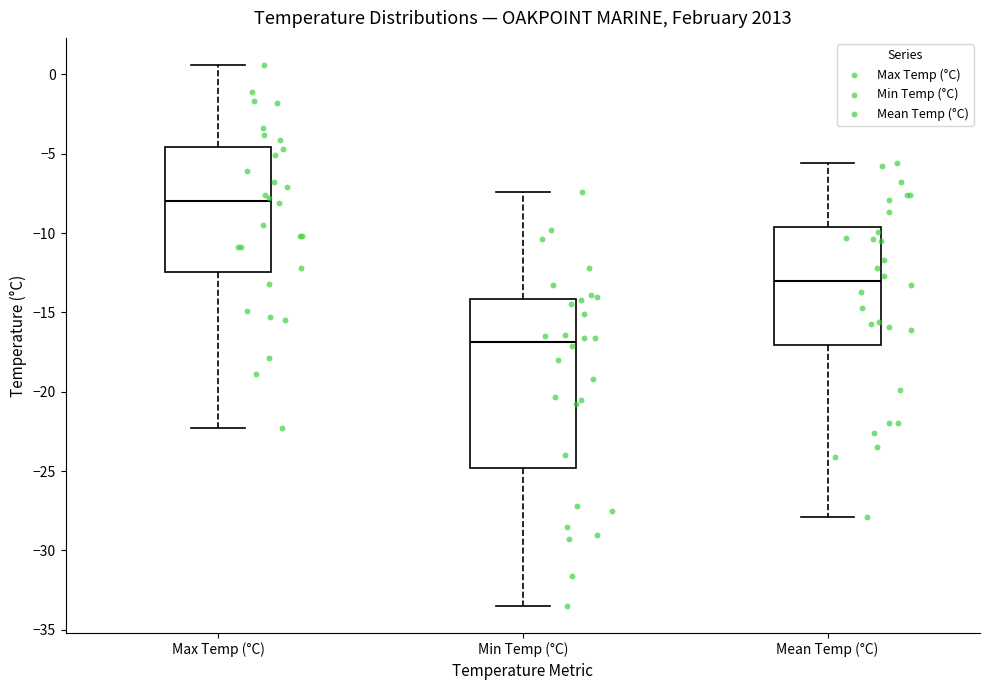

Which box's median line is the highest?

Max Temp (°C)